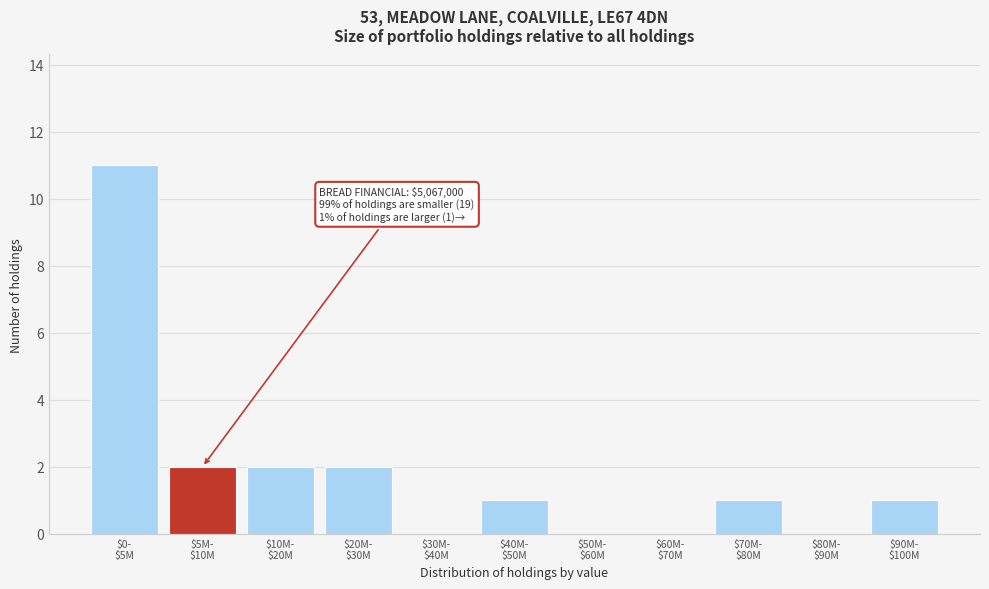

What is the sum of all values?

20